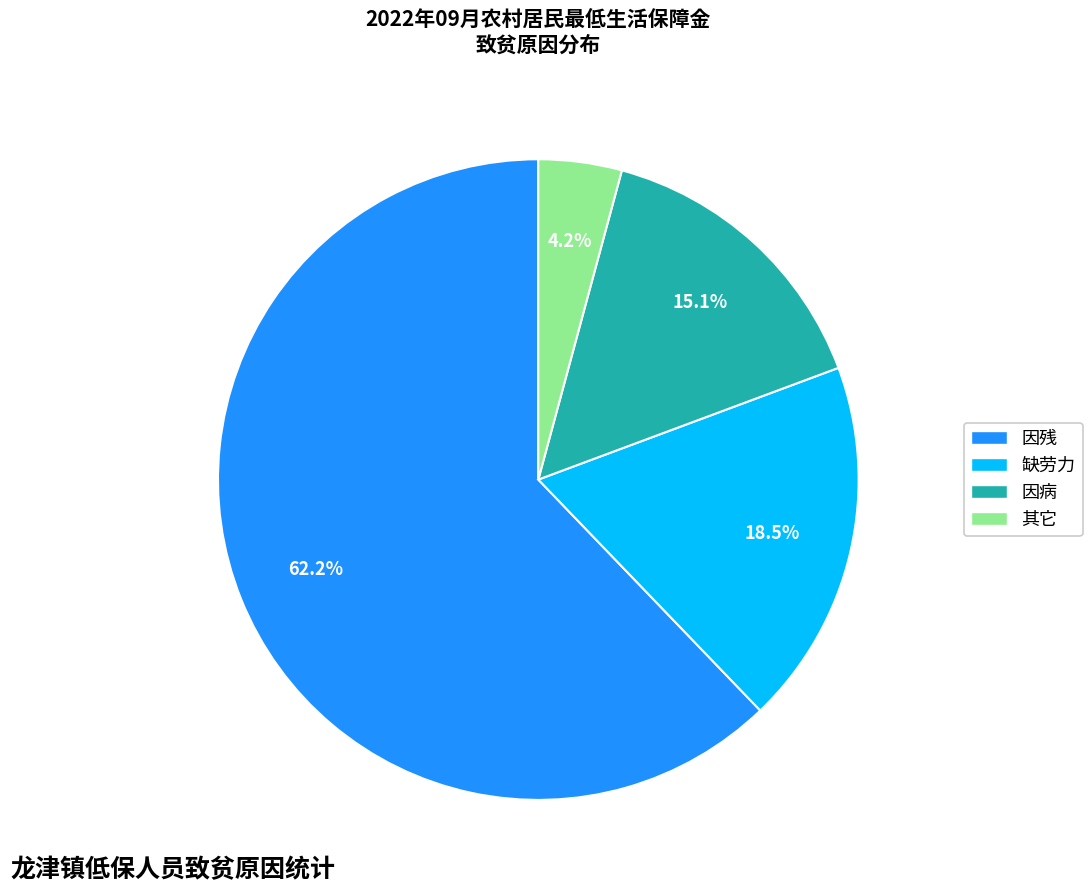

Count the number of slices in the pie.

4